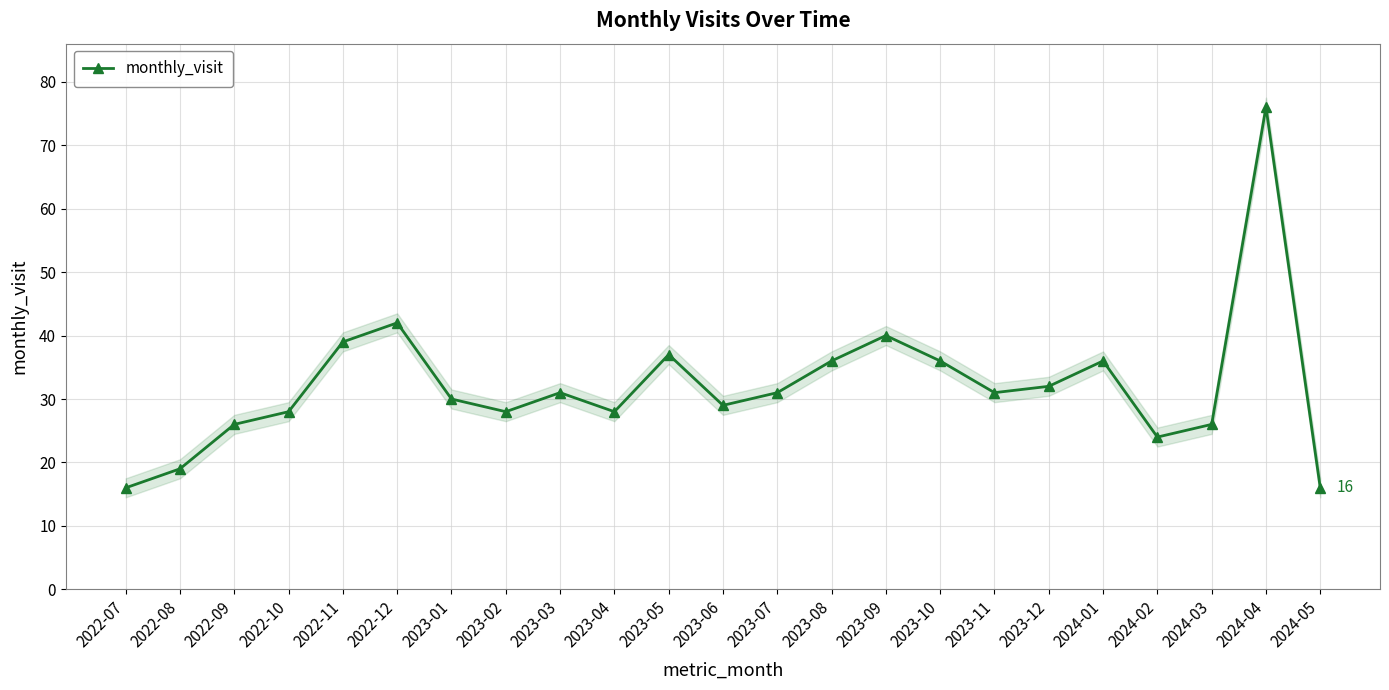

Does the chart display data point markers on the line(s)?

Yes